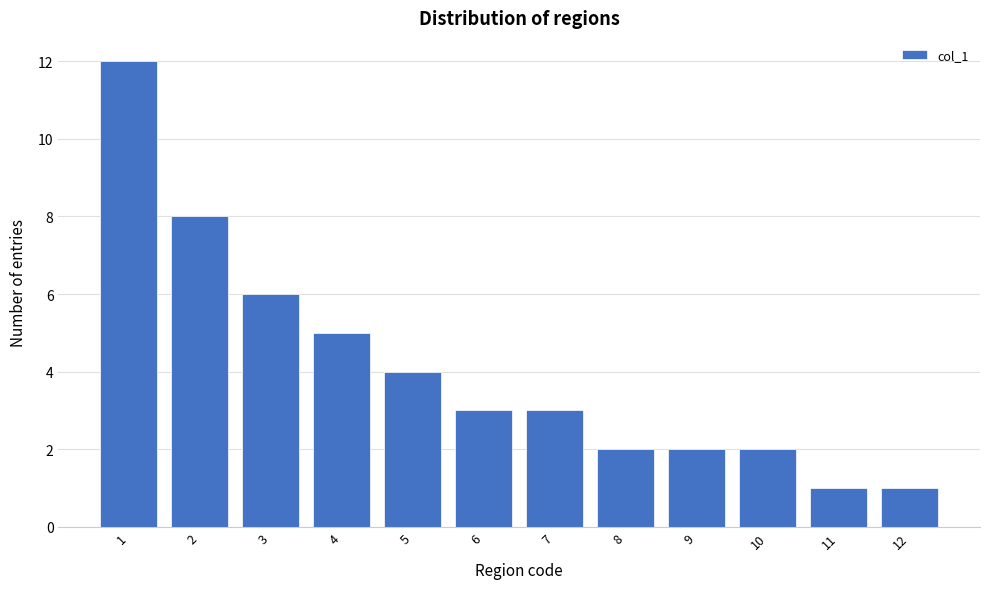

Reading right to left, what are all the values shown in this chart?

1	1	2	2	2	3	3	4	5	6	8	12